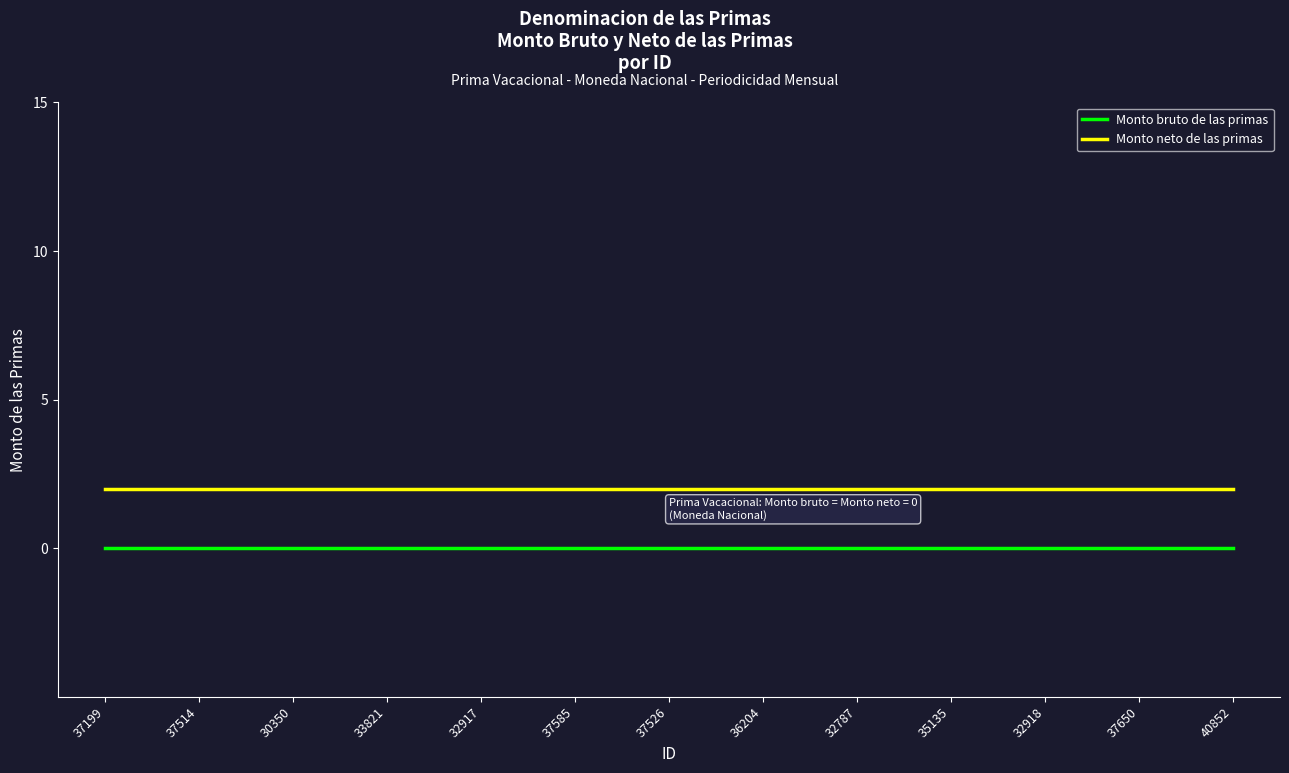

At how many categories does at least one series exceed 0?

13